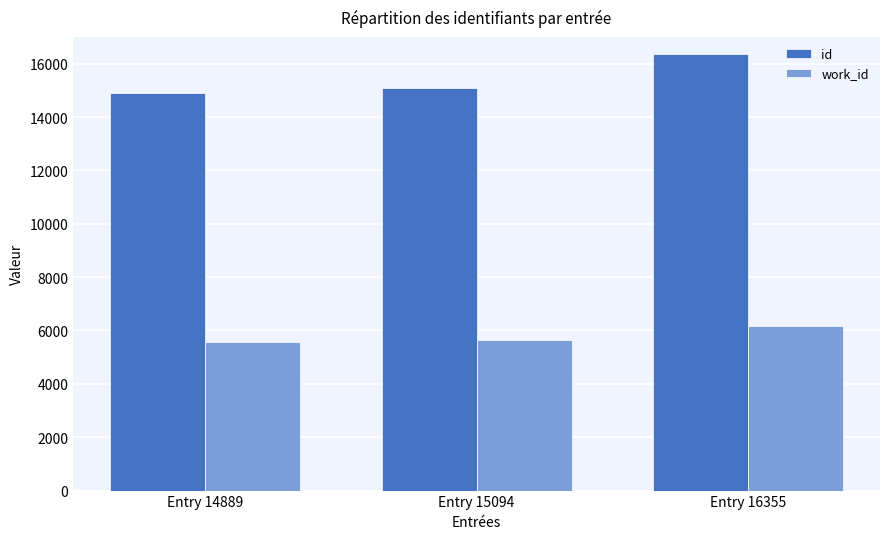

At which label is work_id closest to 5876?

Entry 15094